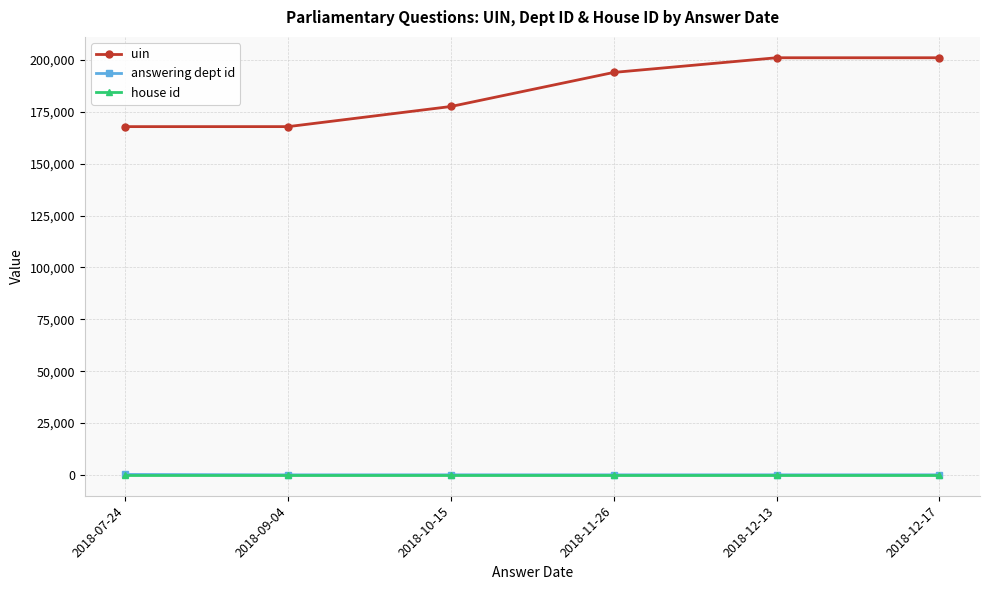

Which series changed the most between 2018-07-24 and 2018-12-17?

uin